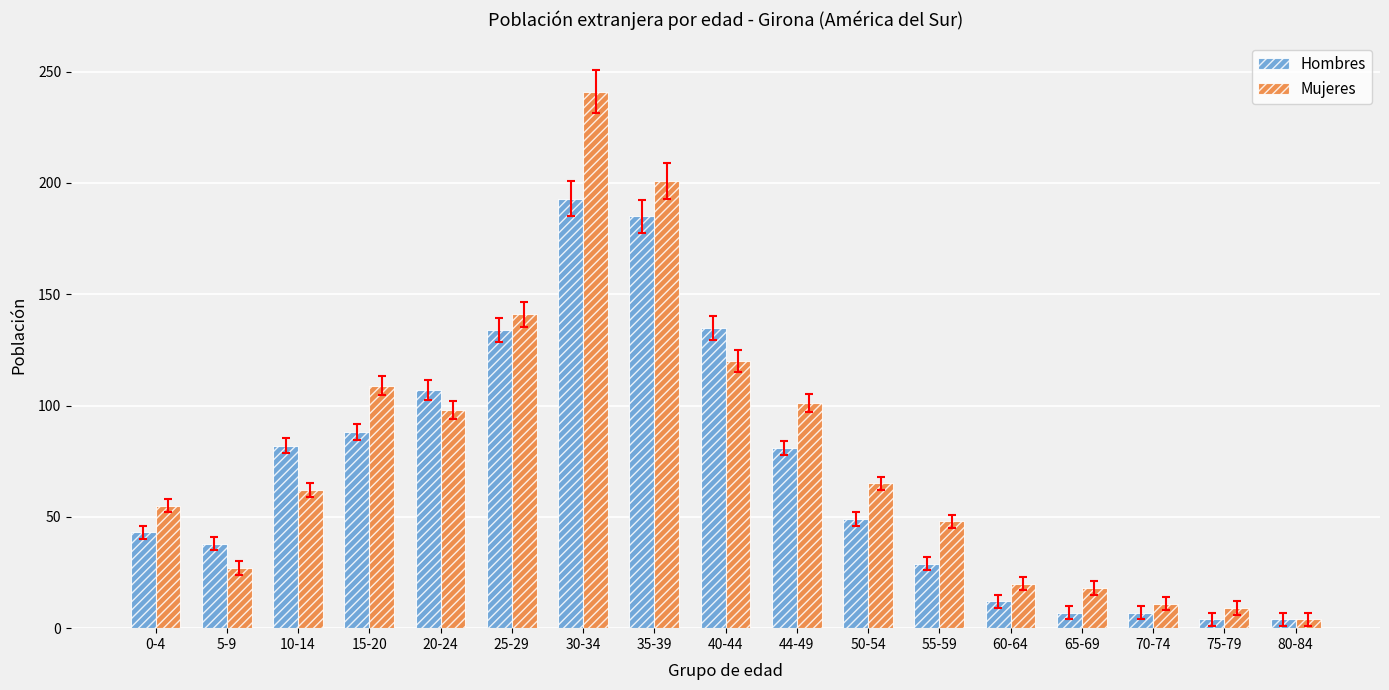

Rank the series by their maximum value, from lowest to highest.

Hombres, Mujeres